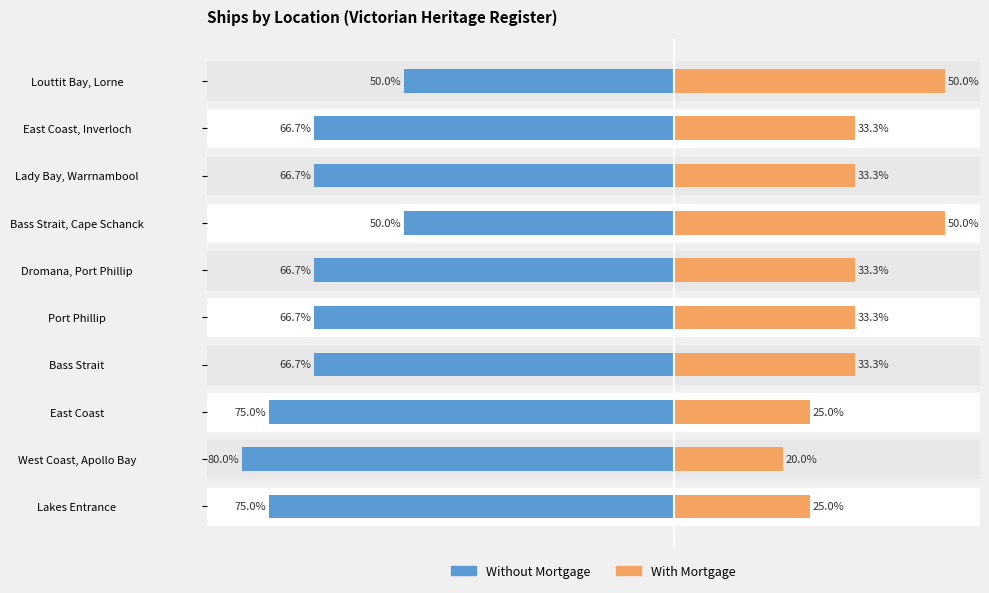

At how many categories does at least one series exceed -73?

10